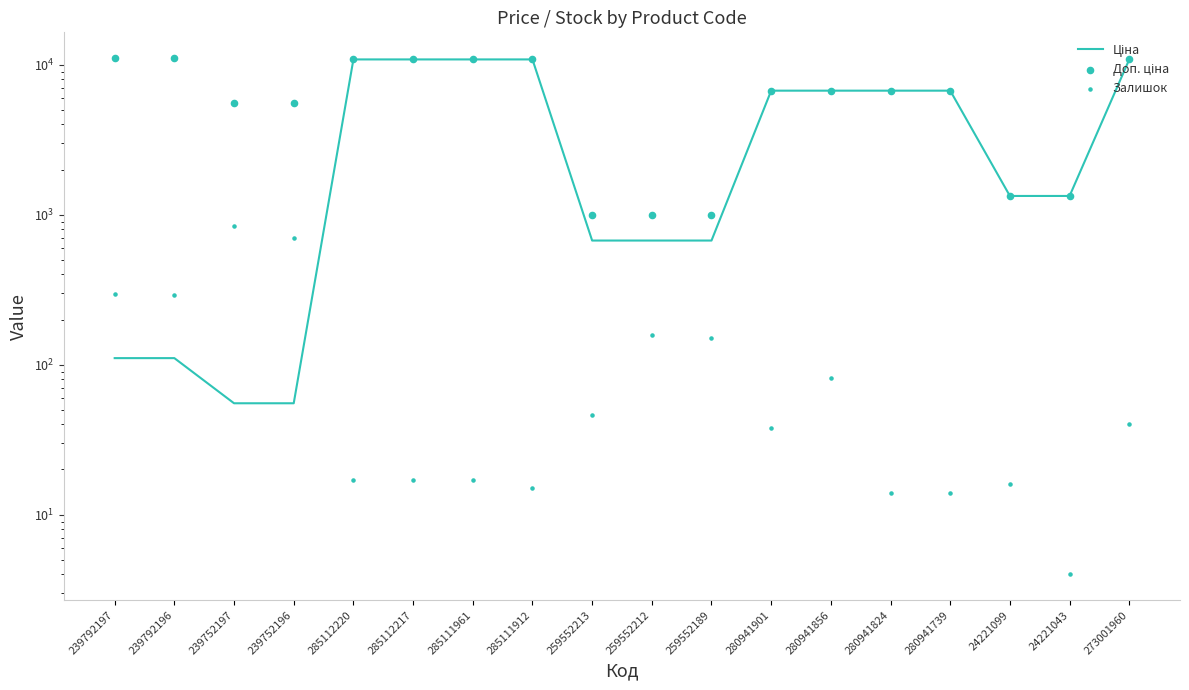

What is the total value across all series at 280941901?

13458.4